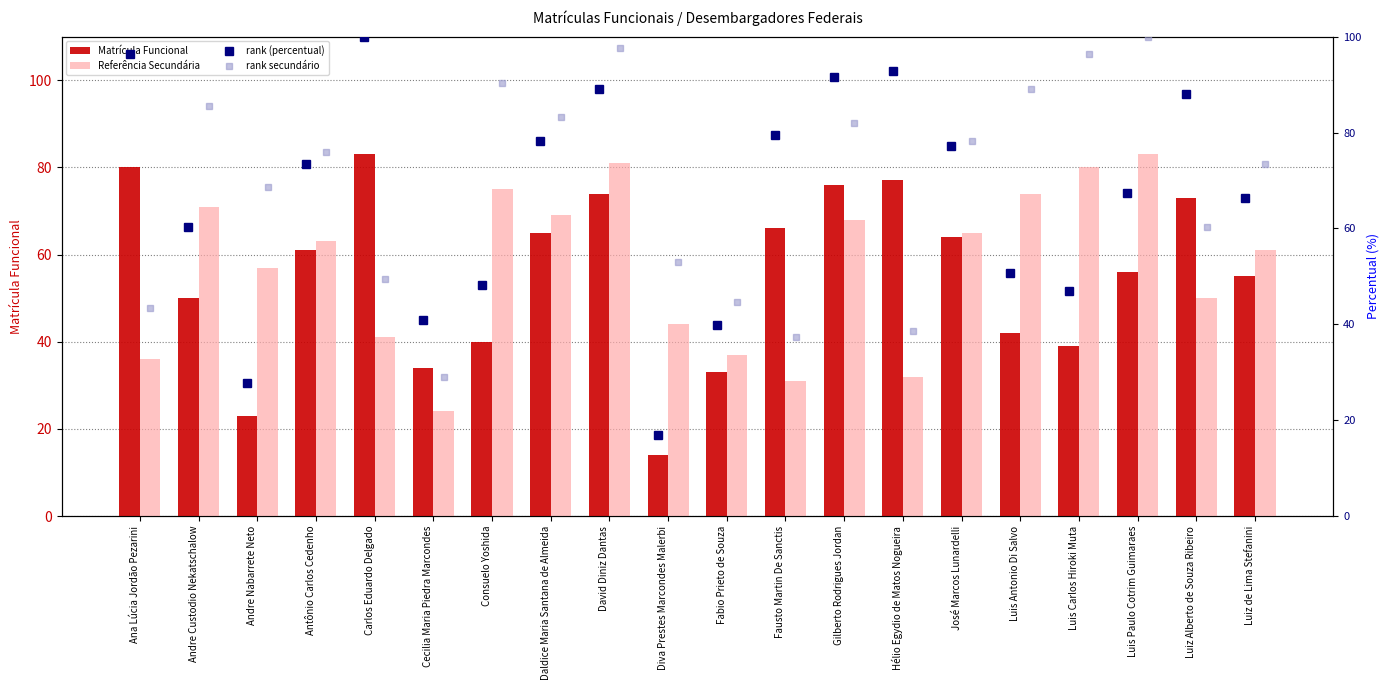

Which series has the largest range (max minus min)?

rank (percentual)